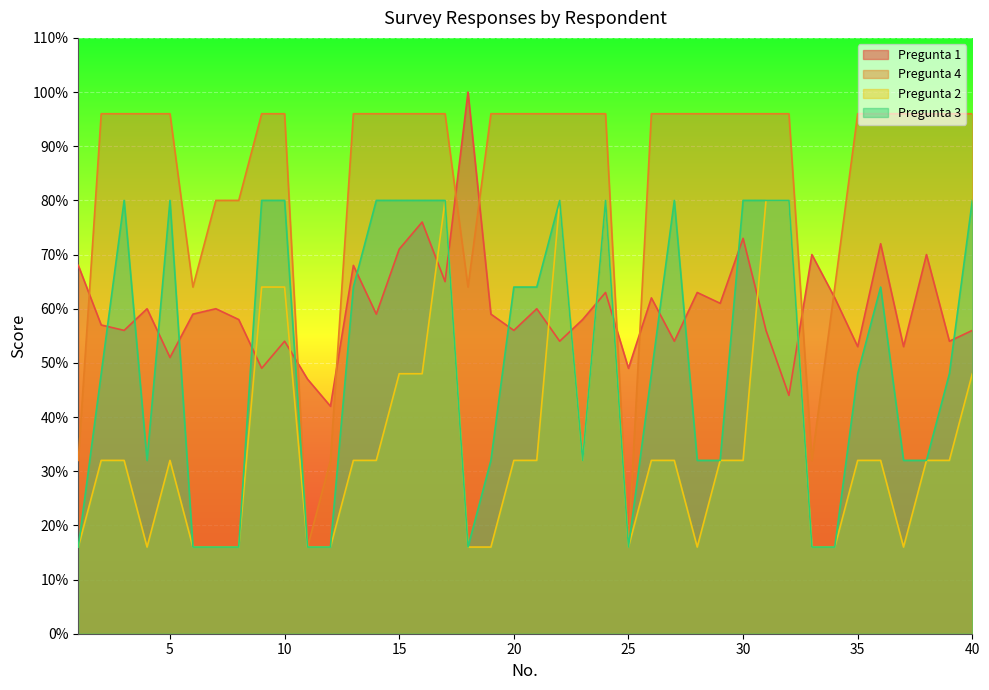

Which series ends up on top after the final intersection of Pregunta 3 and Pregunta 1?

Pregunta 3